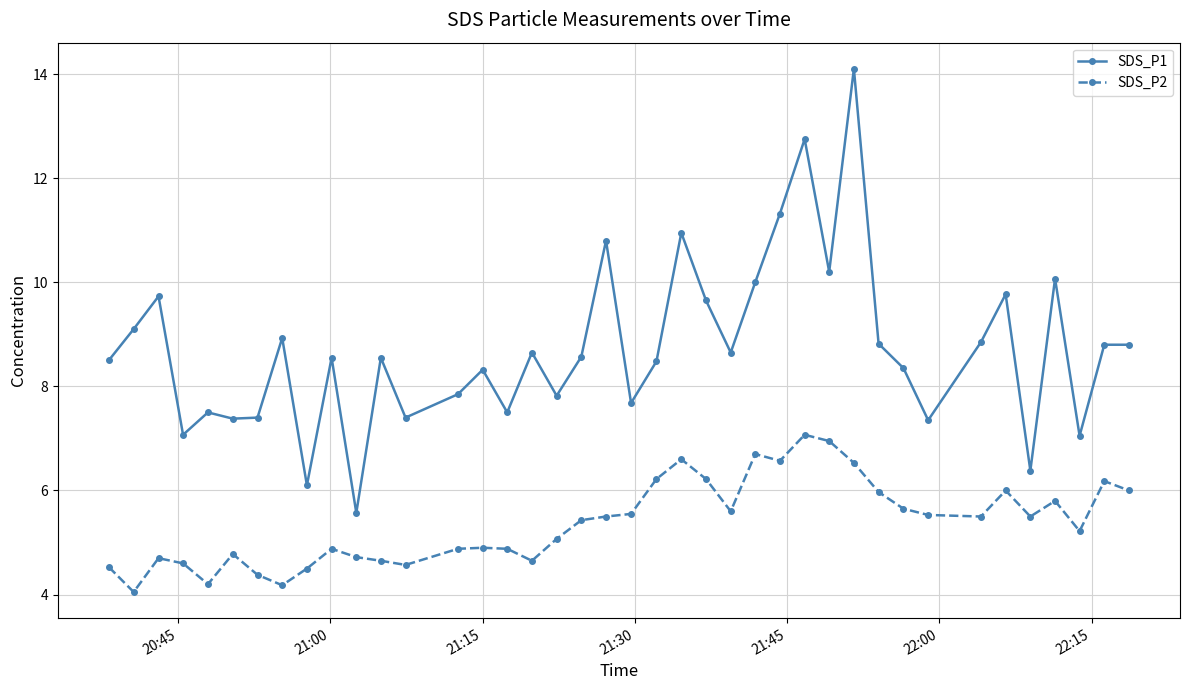

What is the average value of the SDS_P1 series?

8.7